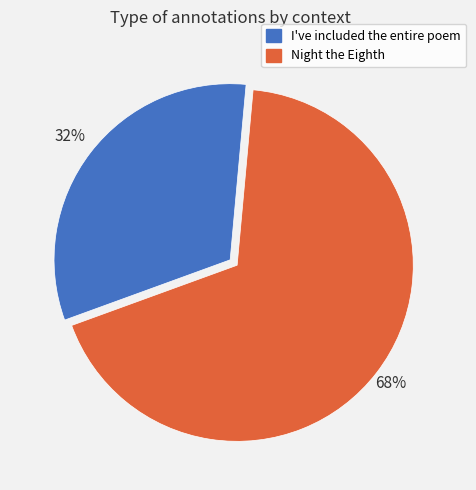

Which slice is the largest?

Night the Eighth